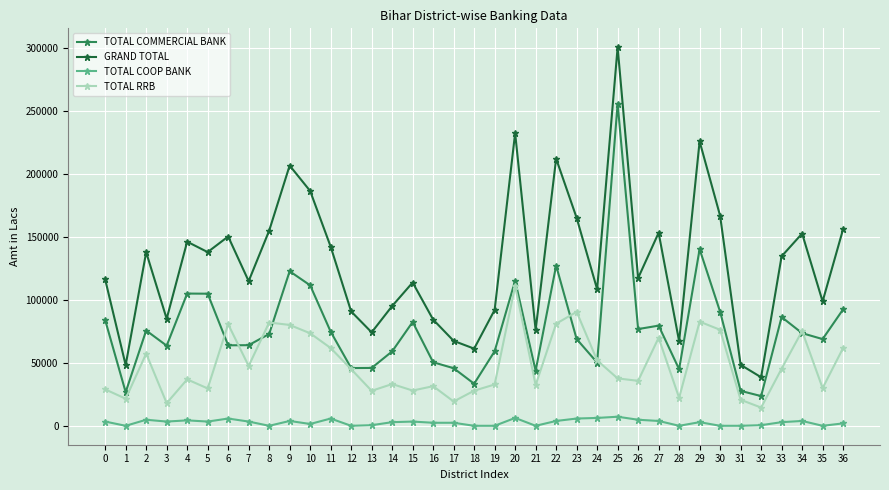

Rank the series by their average value, from highest to lowest.

GRAND TOTAL, TOTAL COMMERCIAL BANK, TOTAL RRB, TOTAL COOP BANK